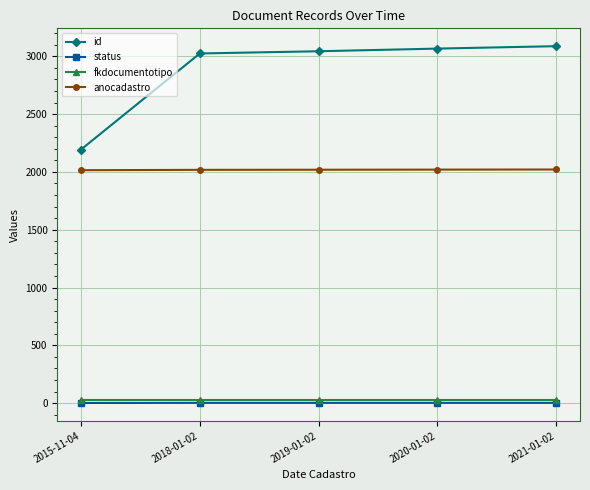

The value of id at 2021-01-02 is 3088. True or false?

True